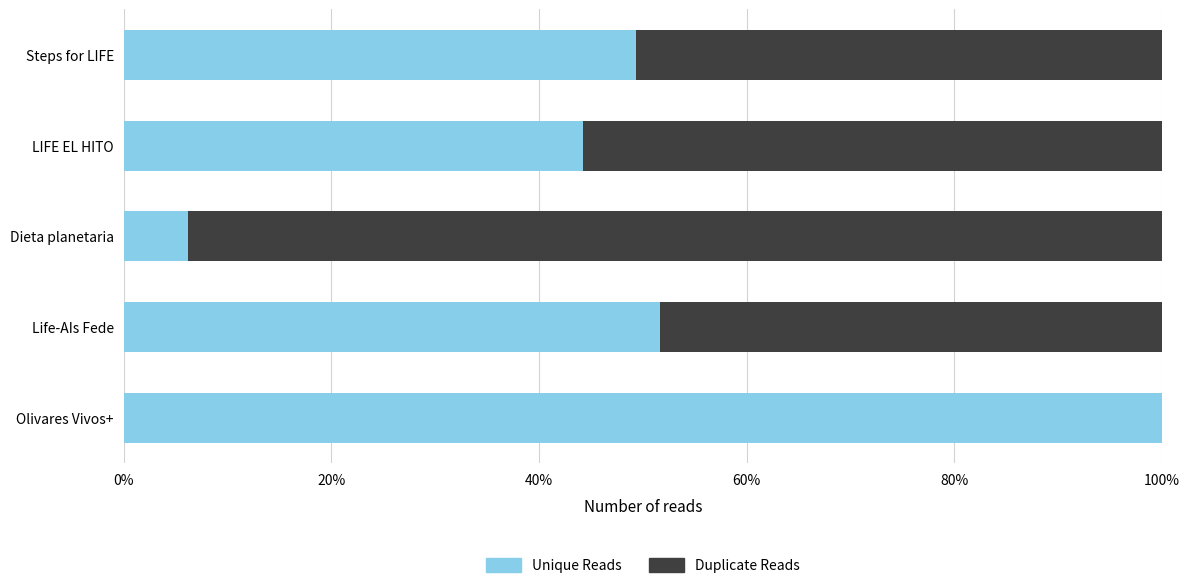

What is the value of the Unique Reads bar at the 3rd from the left?

0.1